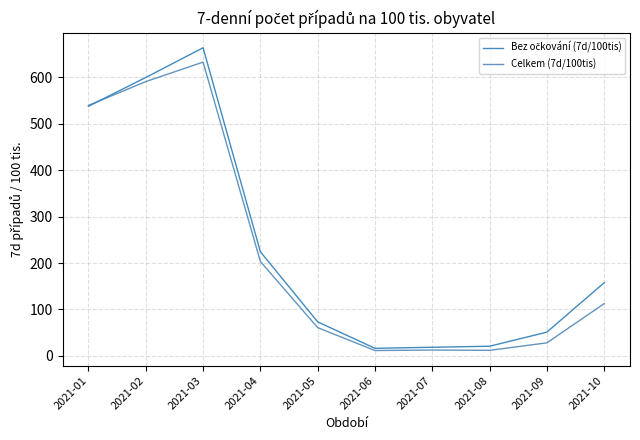

Which category has the highest value across all series?

2021-03